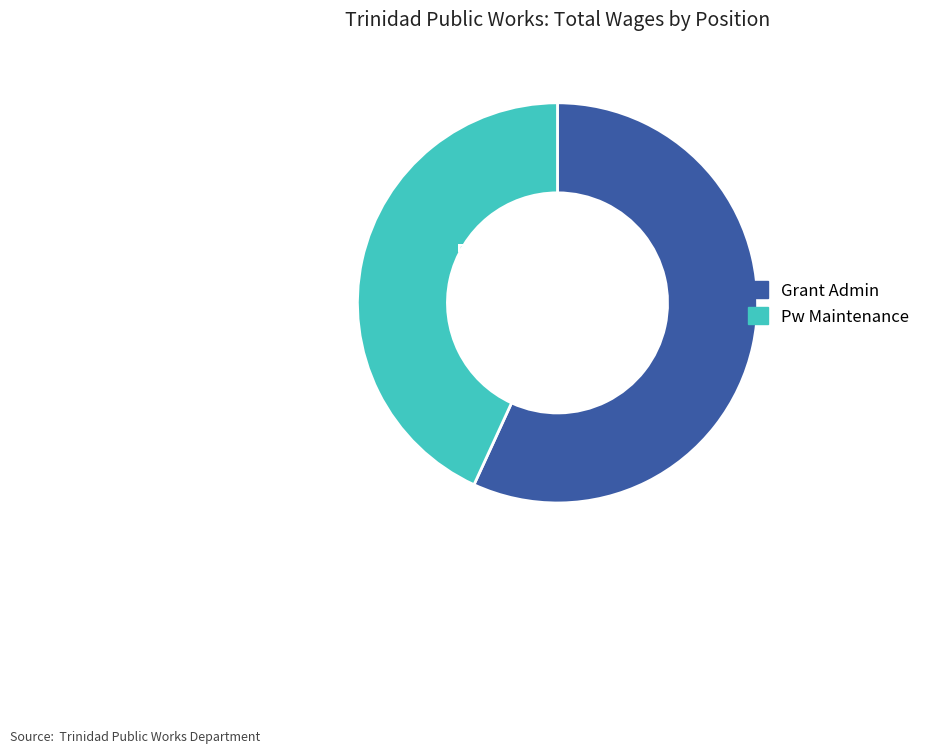

Count the number of slices in the pie.

2